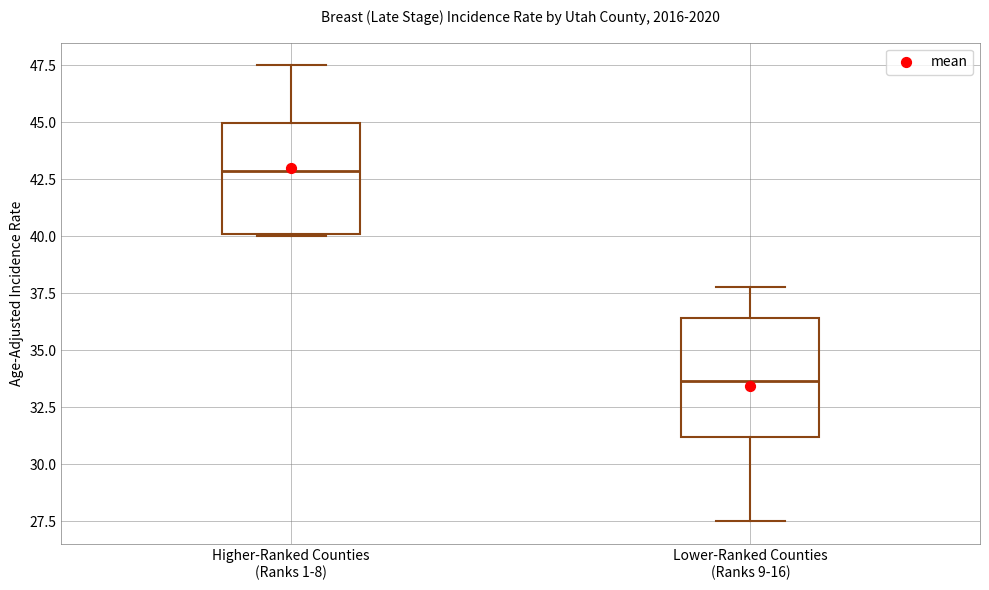

Reading left to right, transcribe this box plot: for each box, give where its median line is, the range the box spans, and where its two whiskers end, as read against the y-axis. The values are not printed on the chart, so give them approximately, as read against the axis.

Higher-Ranked Counties (Ranks 1-8): median 43.0, box 40.0 to 45.0, whiskers 40.0 to 47.5
Lower-Ranked Counties (Ranks 9-16): median 33.5, box 31.0 to 36.5, whiskers 27.5 to 38.0